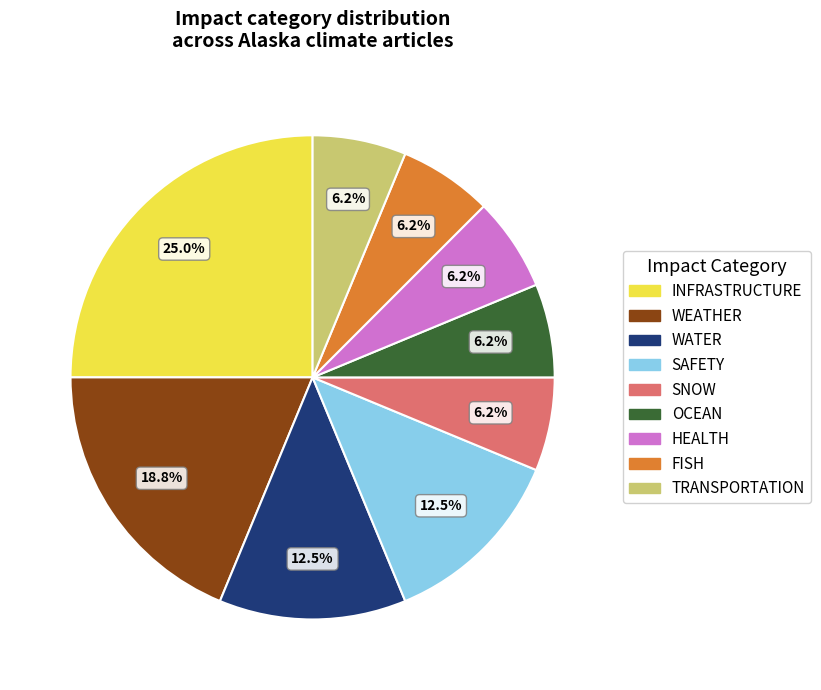

To the nearest percent, what is the average slice percentage?

11%